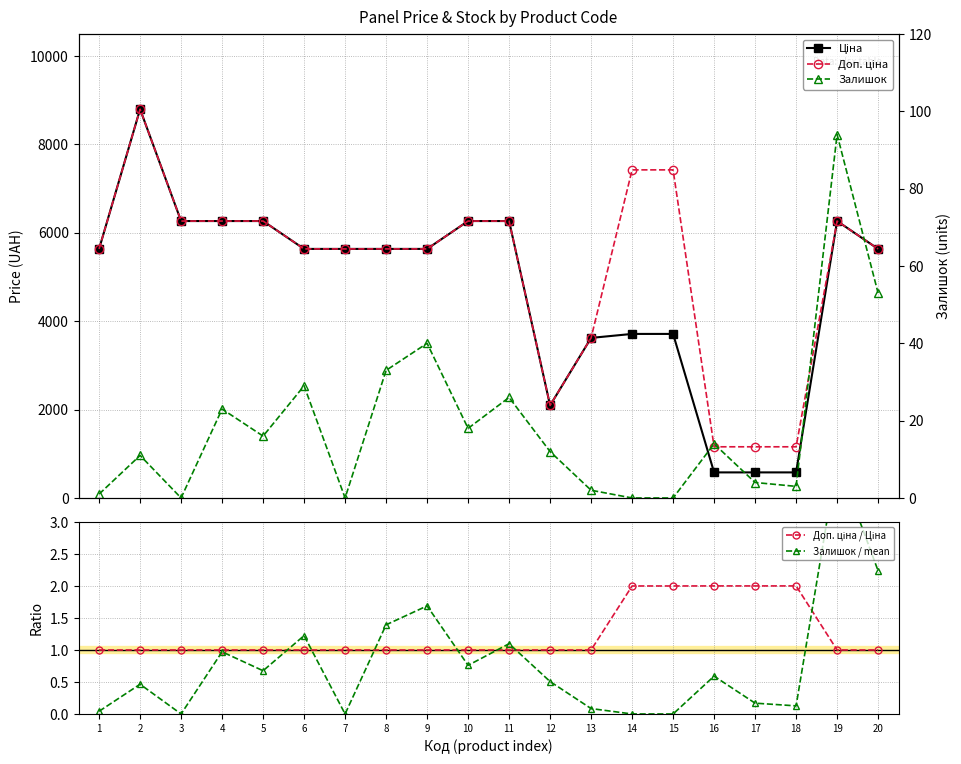

How many lines are shown in the chart?

5